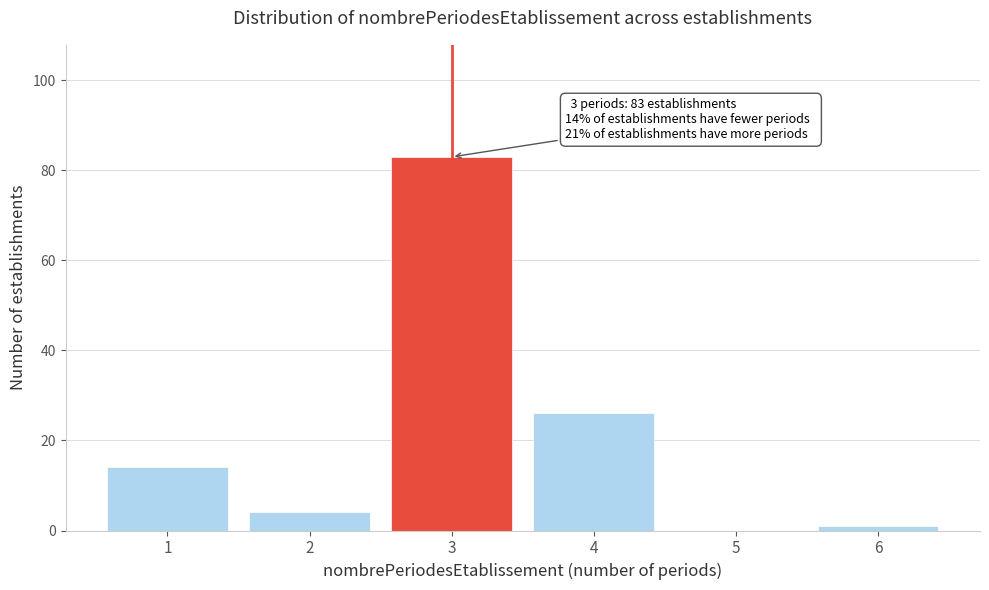

Reading left to right, transcribe all the data shown in this chart.

1=14	2=4	3=83	4=26	5=0	6=1